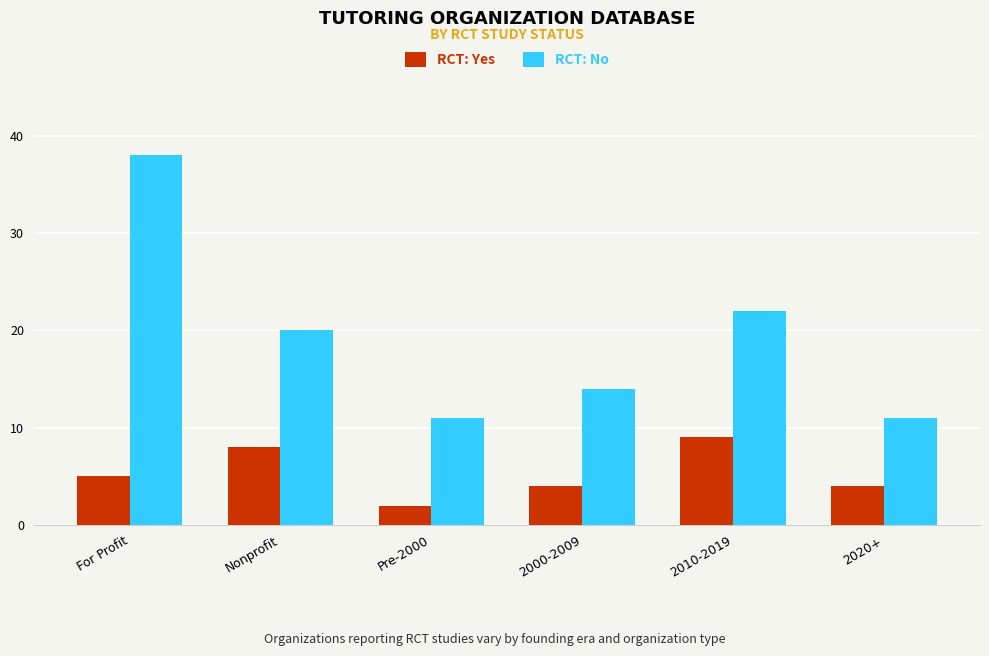

What is the spread (max minus min) of values at 2020+?

7